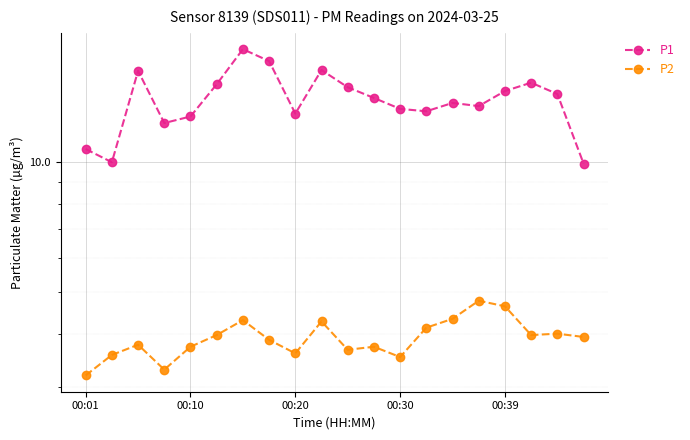

What is the difference between the P2 values at 7 and 00:01?

0.7